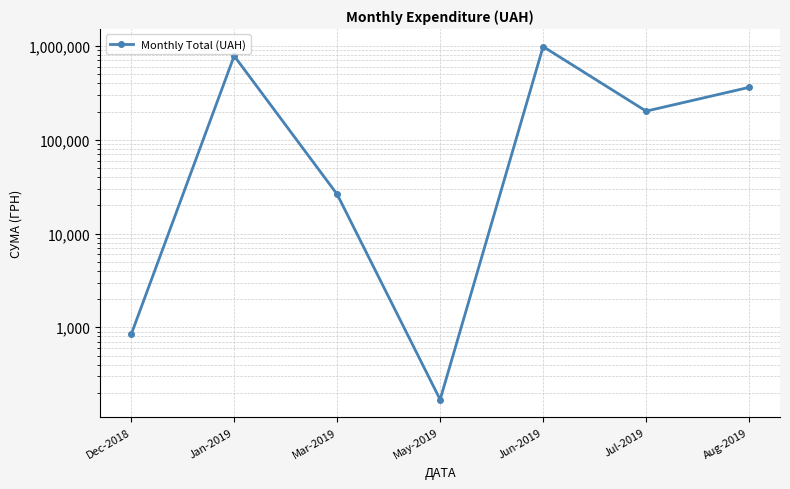

What value does the data have at Jan-2019?

784049.9